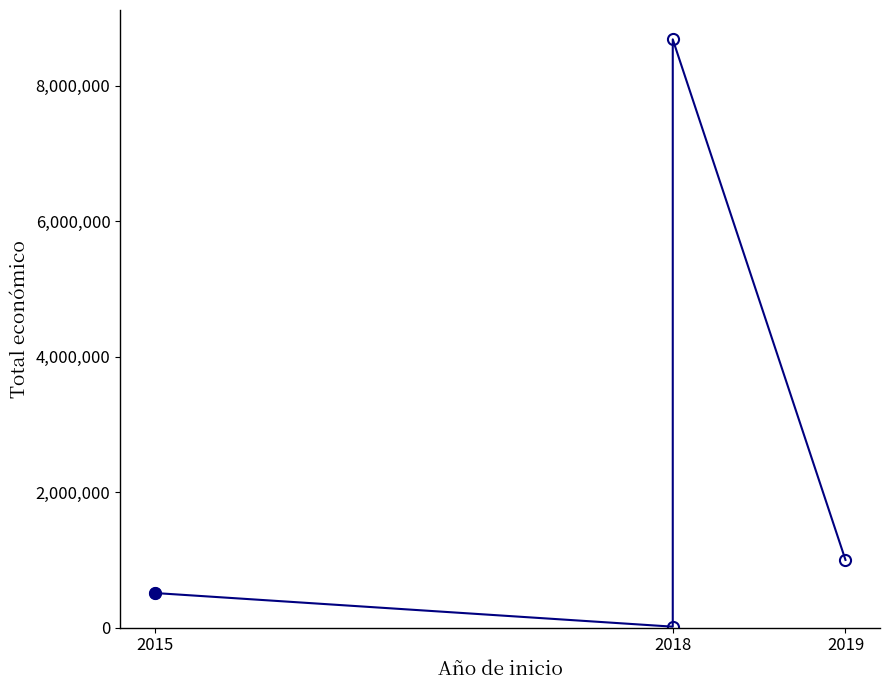

The chart shows a value of 7622 at 2018. True or false?

False